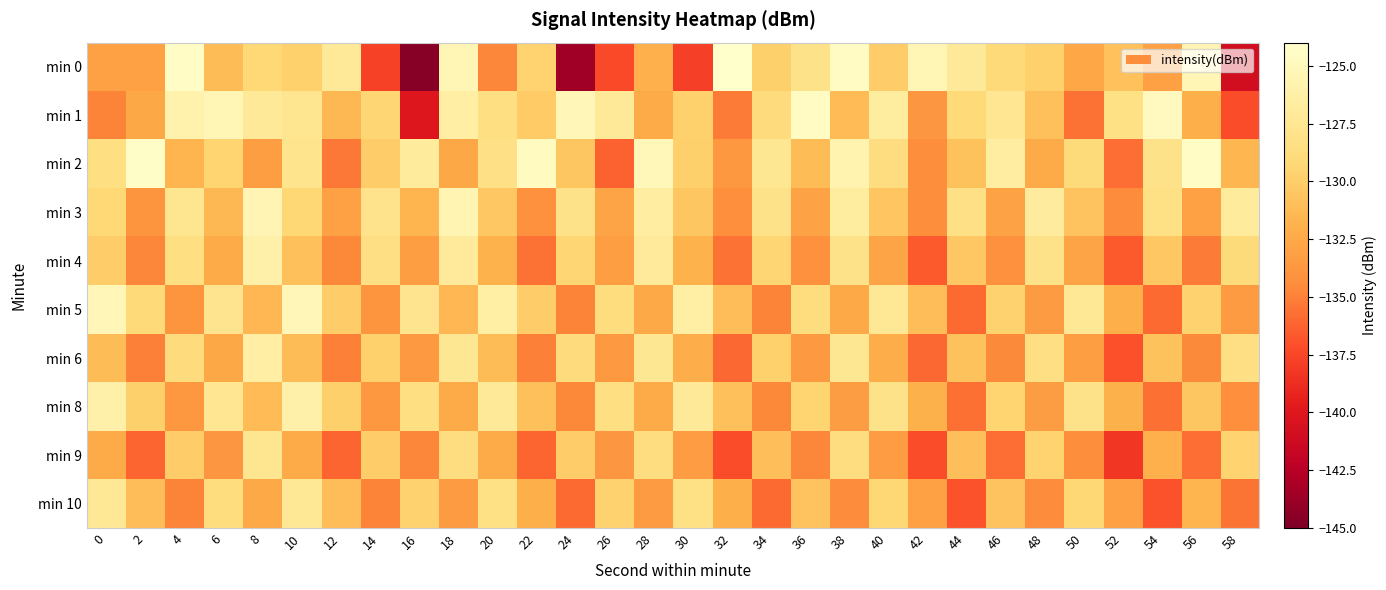

At how many categories does at least one series exceed -137?

30